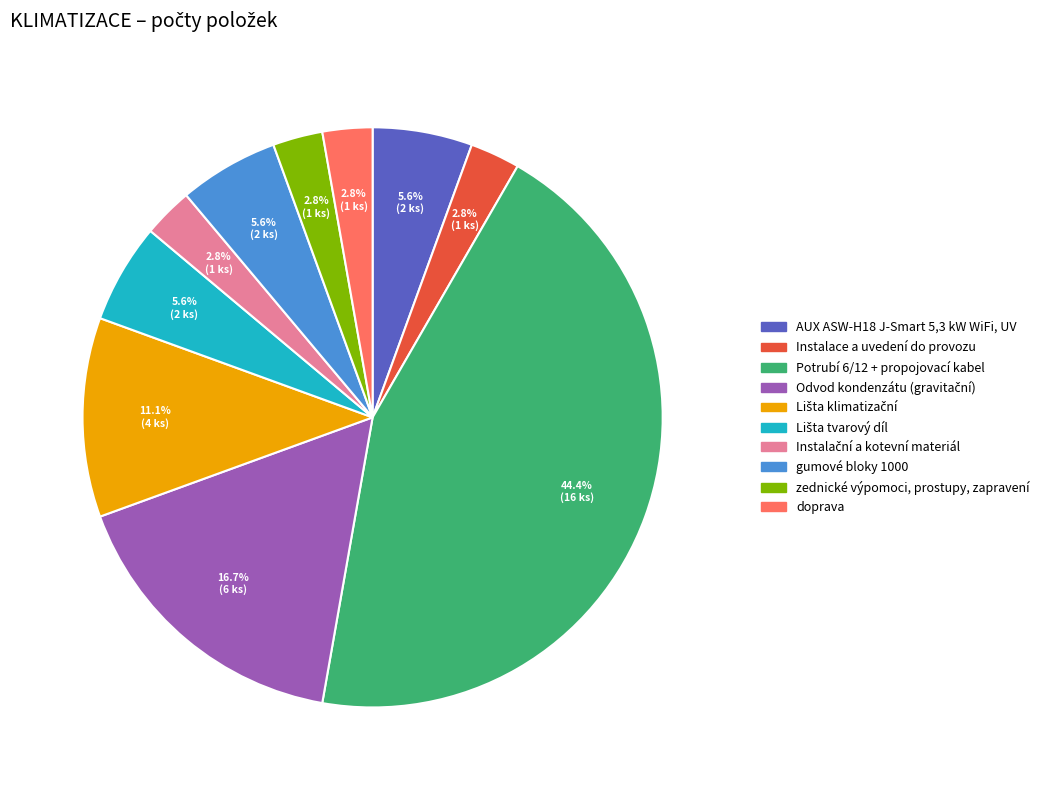

What is the ratio of the value at AUX ASW-H18 J-Smart 5,3 kW WiFi, UV to the value at zednické výpomoci, prostupy, zapravení?

2.0